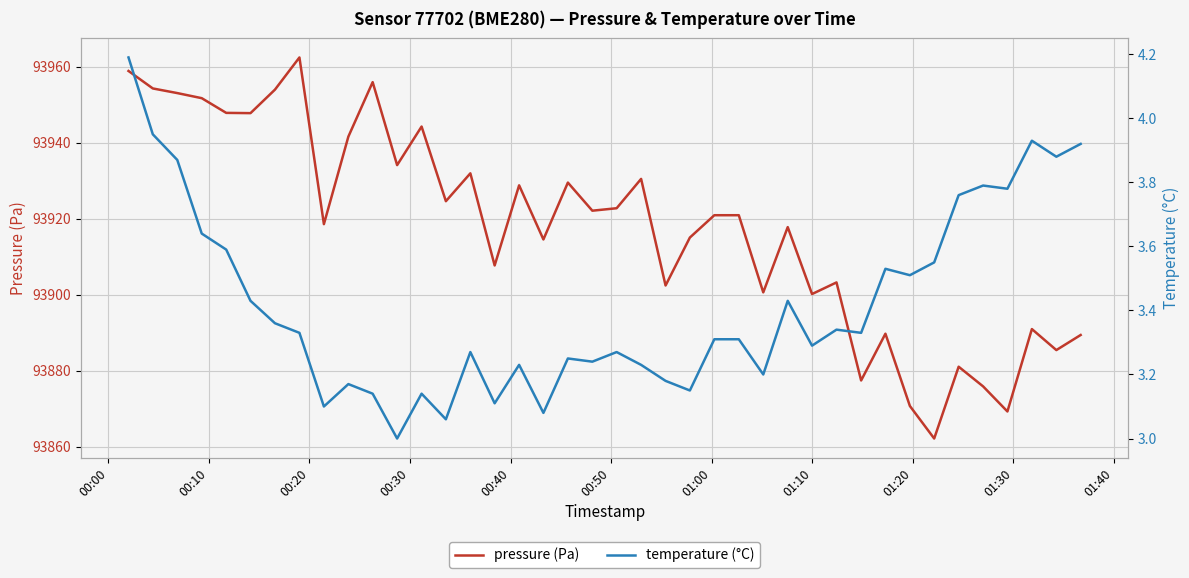

Is this an area chart (filled region under the line)?

No